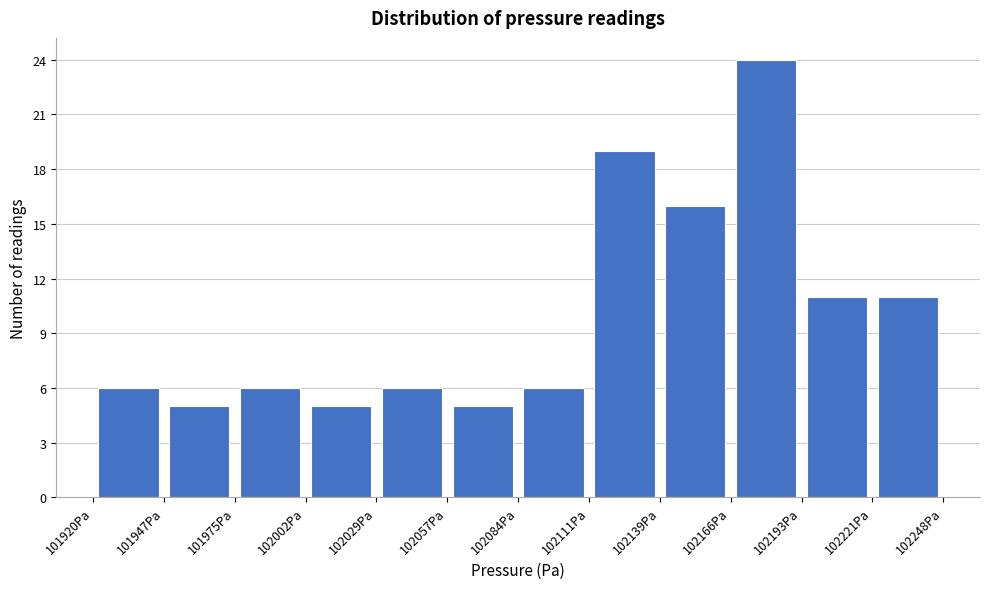

Which range on the x-axis has the tallest bar?

102165 to 102195